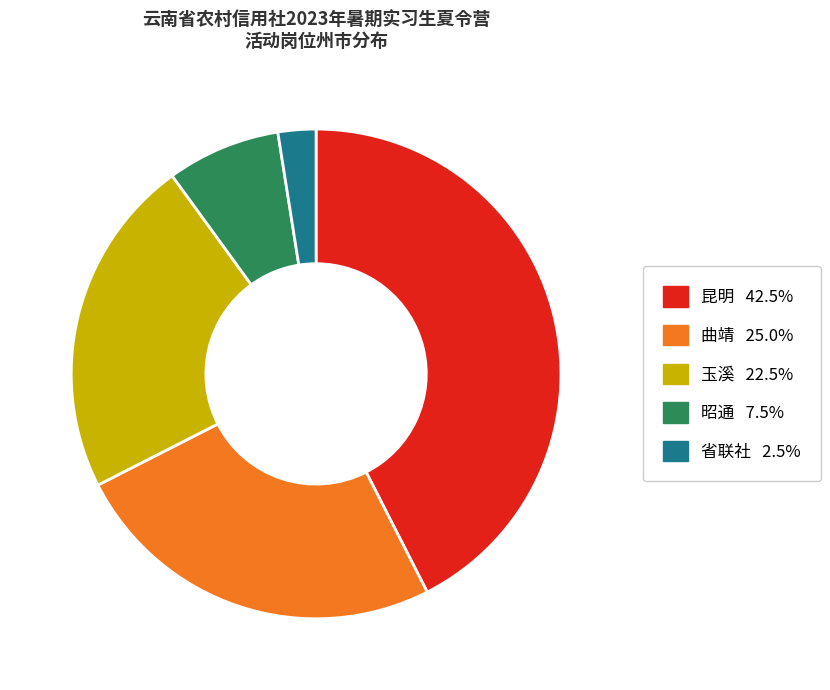

How many segments does this pie chart have?

5